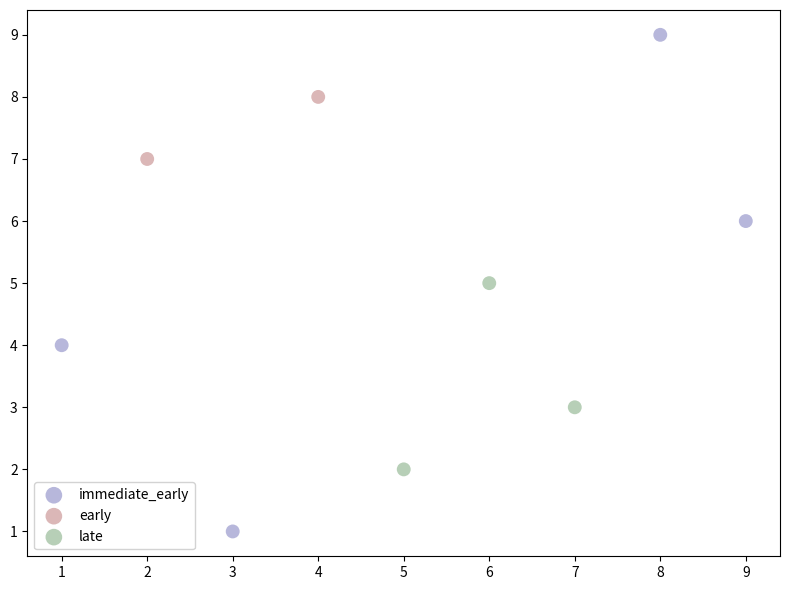

What are all the series names shown in the legend?

immediate_early, early, late